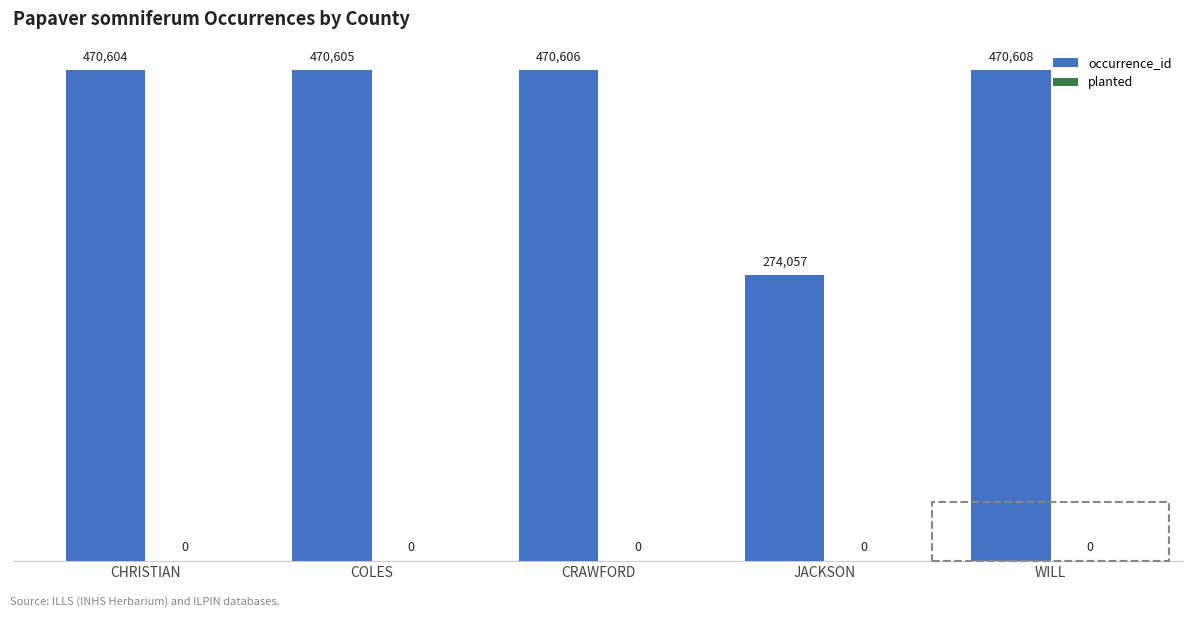

Which has a higher value, COLES or CHRISTIAN?

COLES